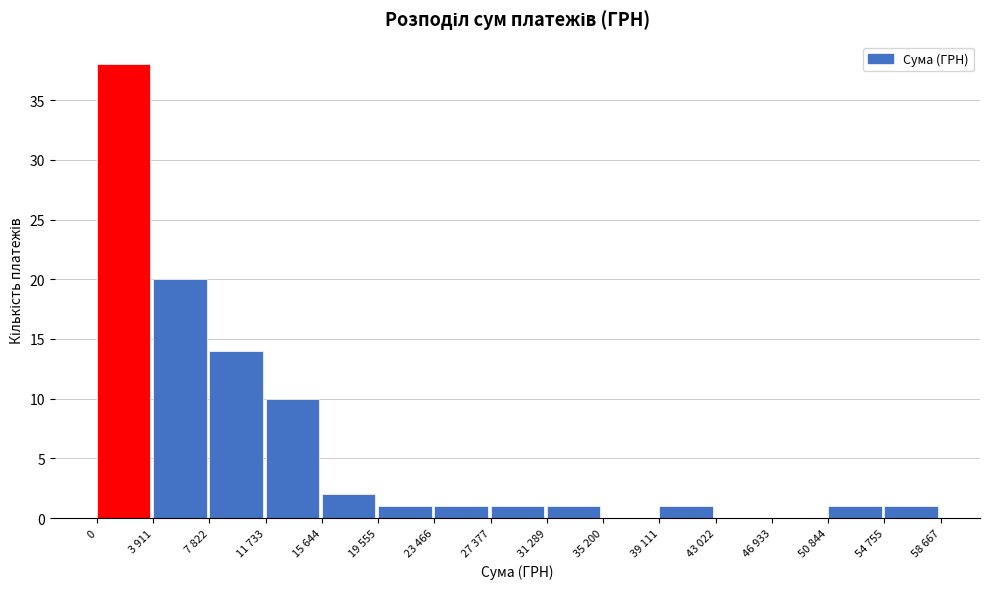

Reading left to right, list all the values displayed in this chart.

0=38	3 911=20	7 822=14	11 733=10	15 644=2	19 555=1	23 466=1	27 377=1	31 289=1	35 200=0	39 111=1	43 022=0	46 933=0	50 844=1	54 755=1